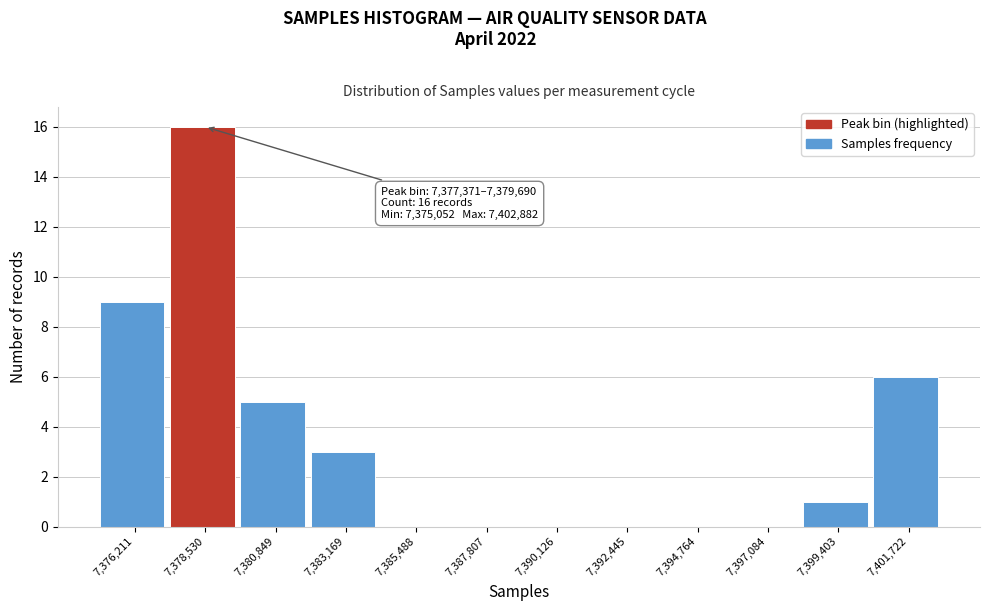

Which range on the x-axis has the tallest bar?

7377500 to 7379500